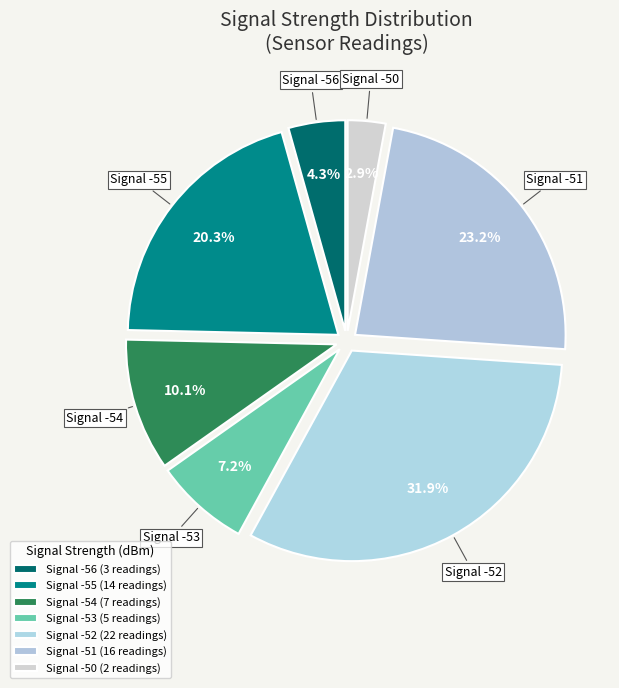

Combined, what portion of the pie is Signal -53 and Signal -51?

30.4%